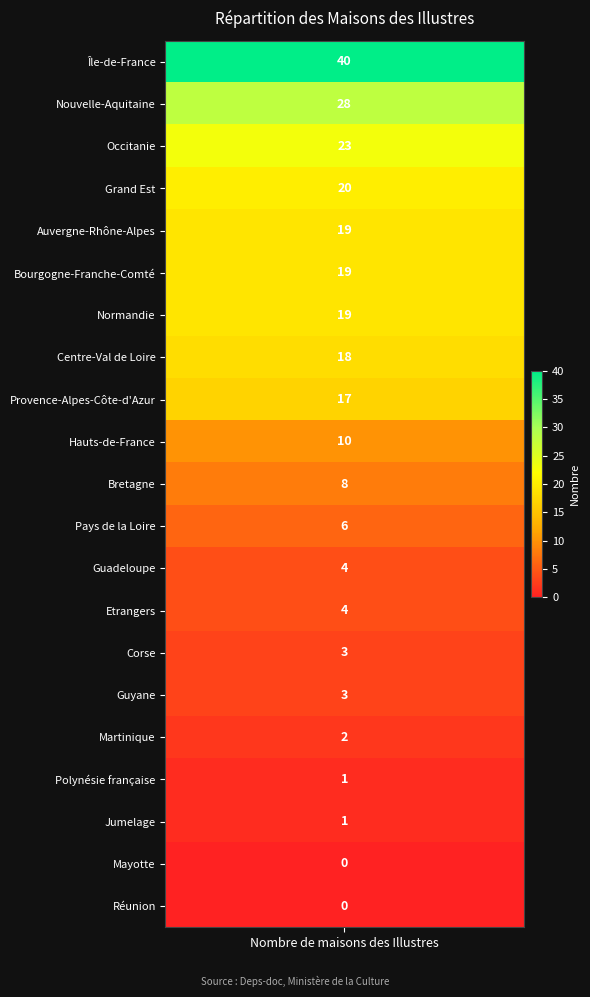

How many categories are shown in the chart?

21